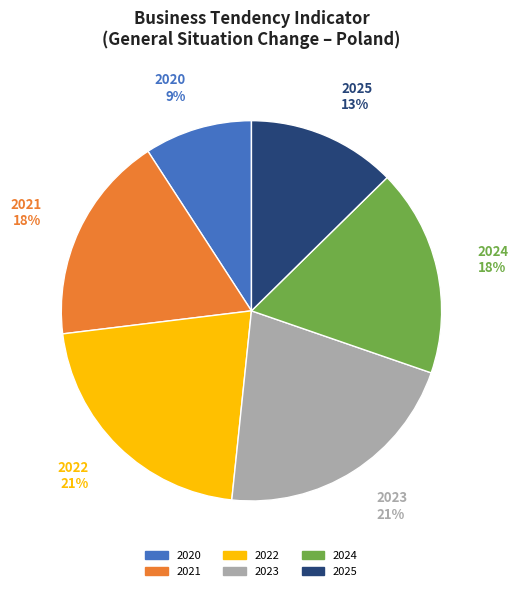

To the nearest percent, what is the average slice percentage?

17%